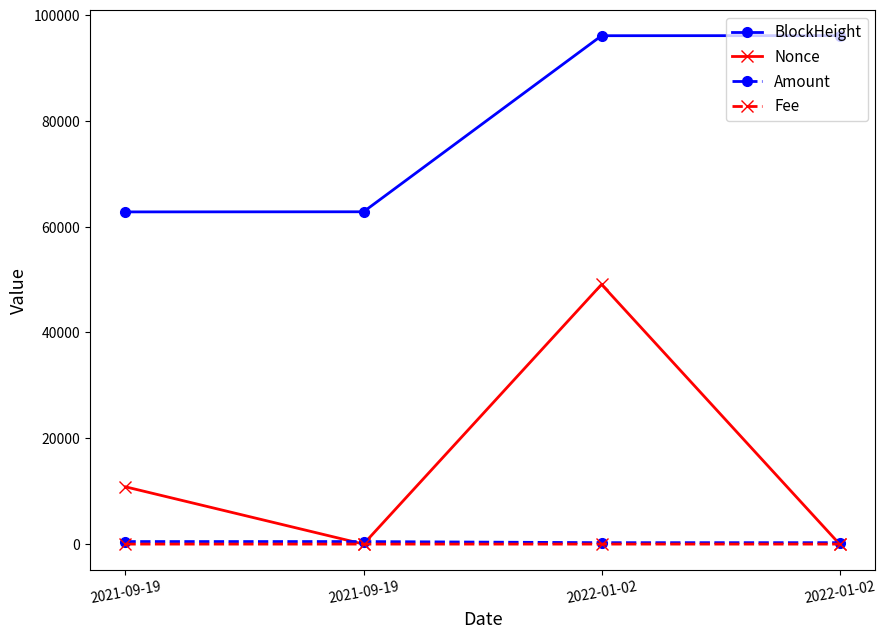

How many lines are shown in the chart?

4